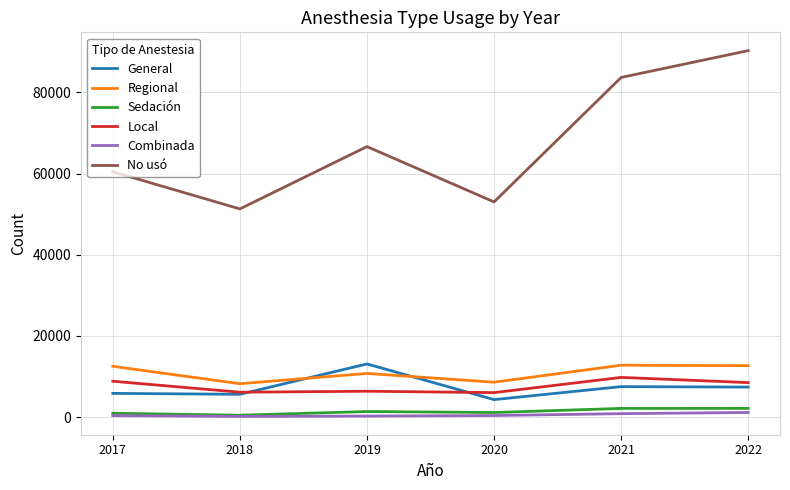

Is it true that Regional equals 8595 at 2020?

True